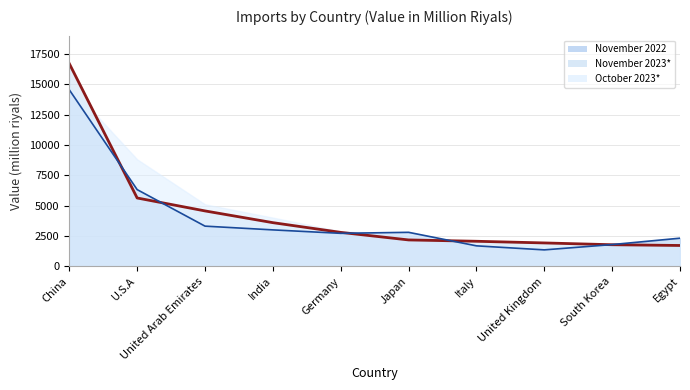

Is it true that November 2022 equals 1799.5 at South Korea?

True